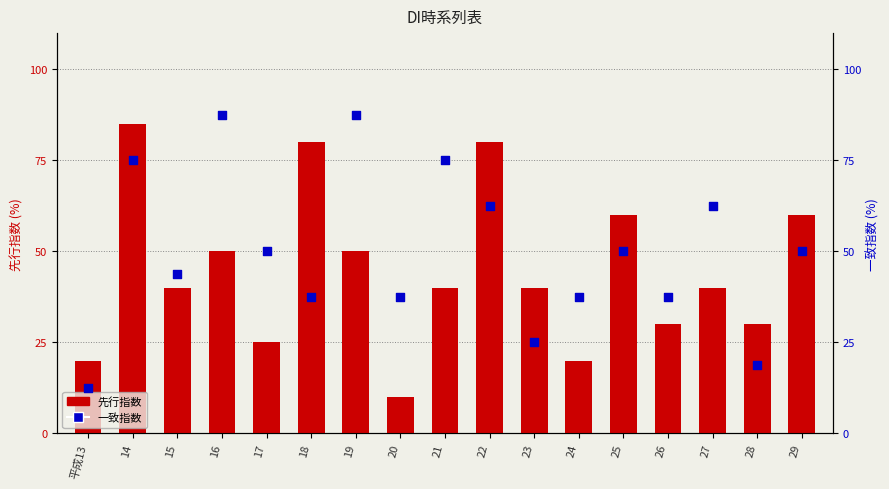

Which series contains the lowest Y value?

先行指数